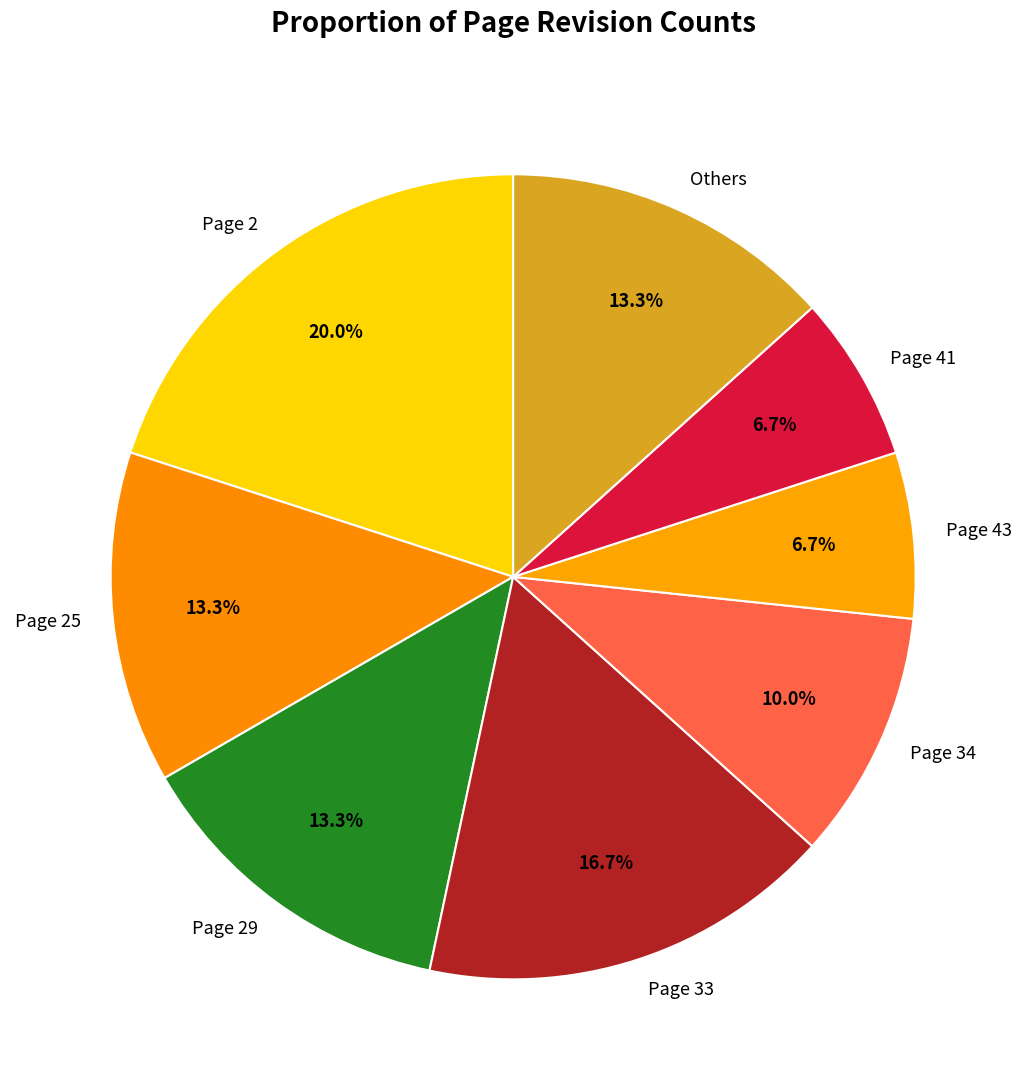

What is the total percentage of Page 41 and Others?

20.0%